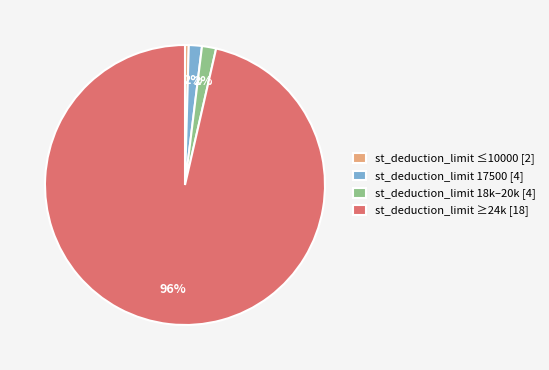

To the nearest percent, what is the average slice percentage?

25%